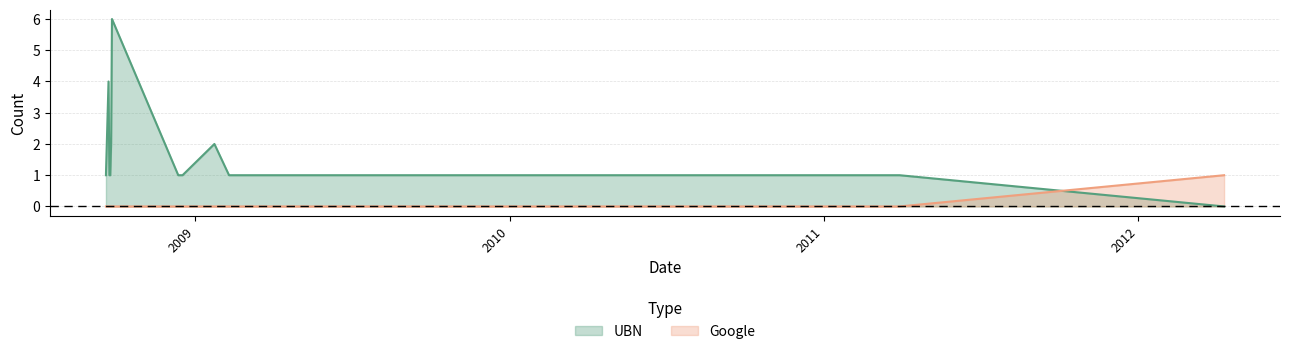

Reading left to right, transcribe all the data shown in this chart.

UBN: 1	2	4	1	1	2	6	1	1	2	1	1	1	1	1	1	1	1	1	1	1	0
Google: 0	0	0	0	0	0	0	0	0	0	0	0	0	0	0	0	0	0	0	0	0	1